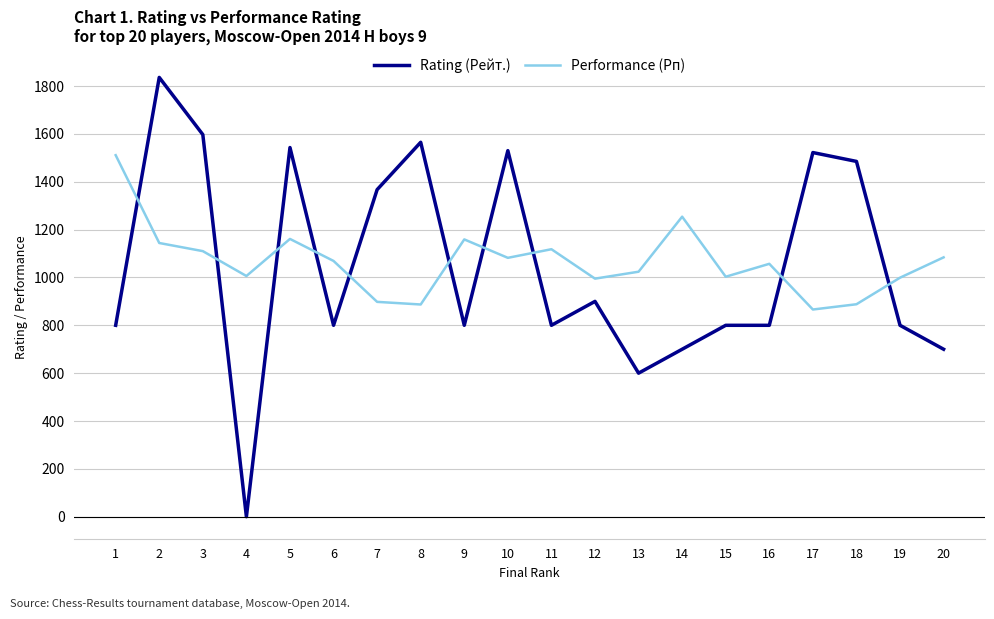

Rank the series at 20 from lowest to highest value.

Rating (Рейт.), Performance (Рп)